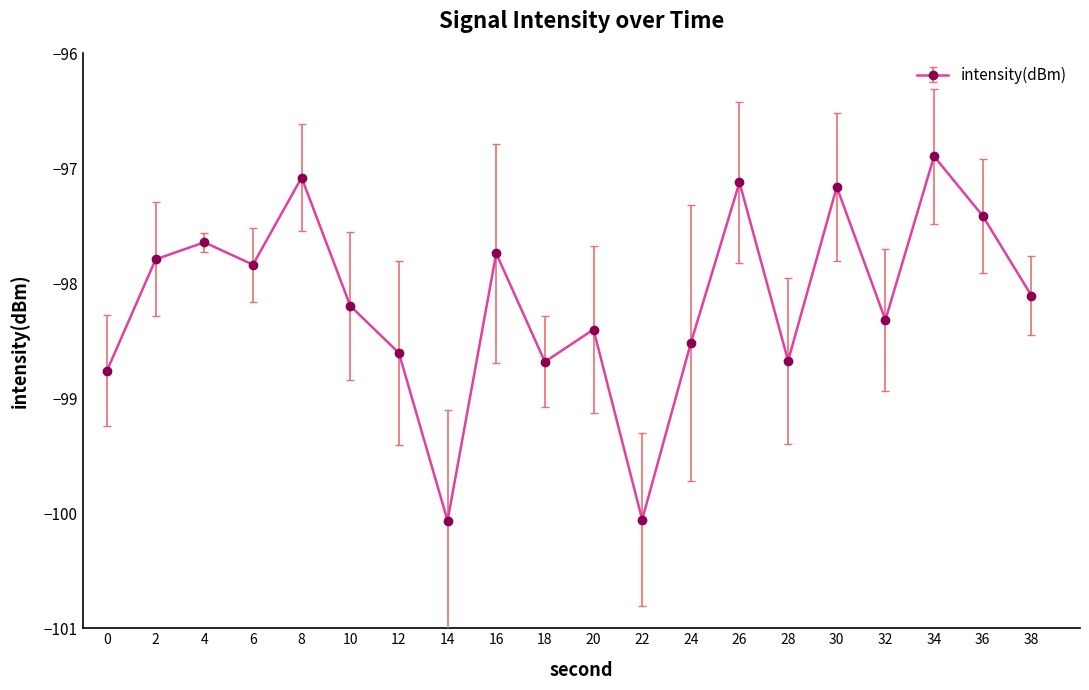

Does the chart have visible grid lines?

No